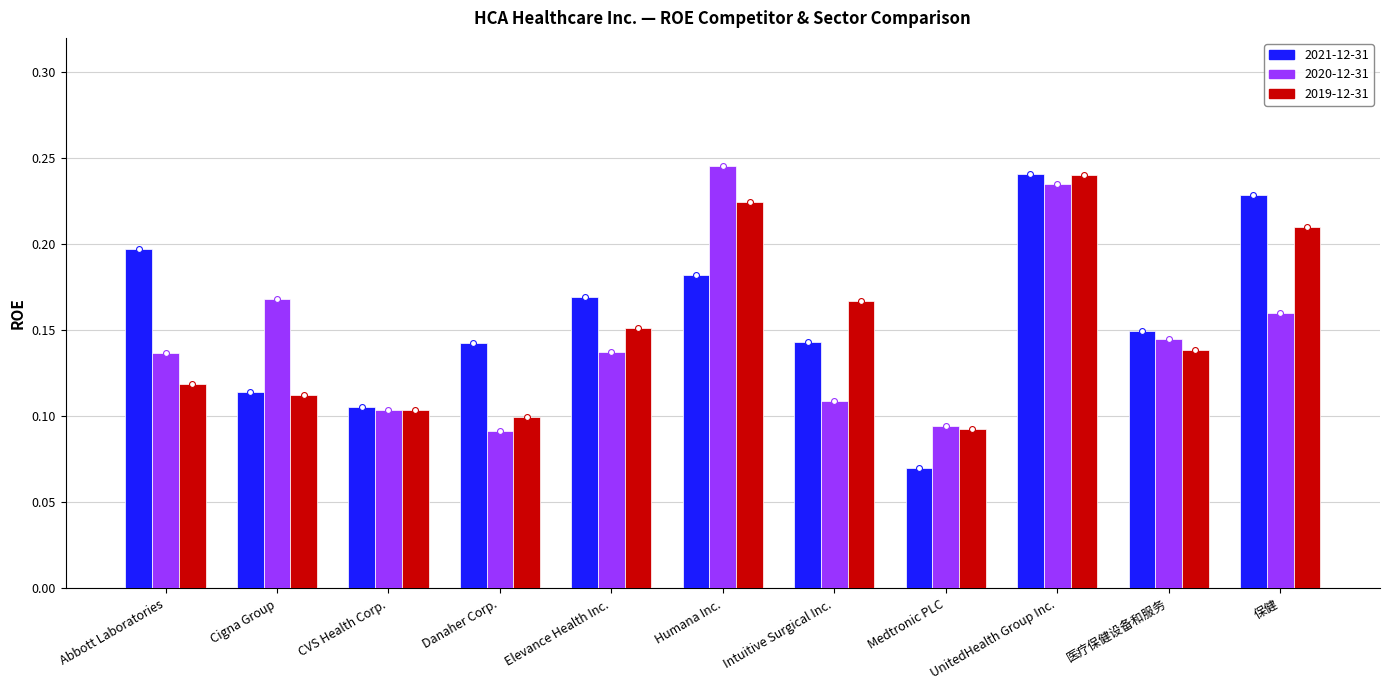

Which series reaches the maximum Y coordinate?

2020-12-31